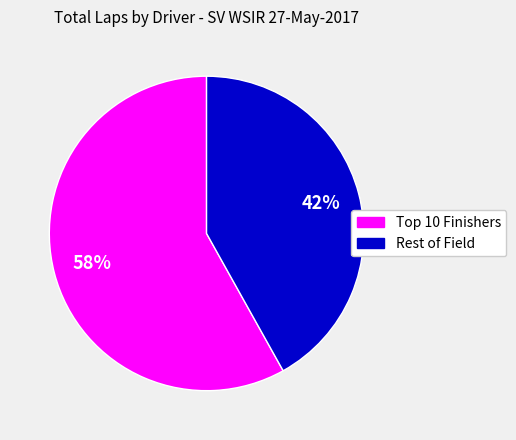

To the nearest percent, what is the difference between the largest and smallest slice percentages?

16%